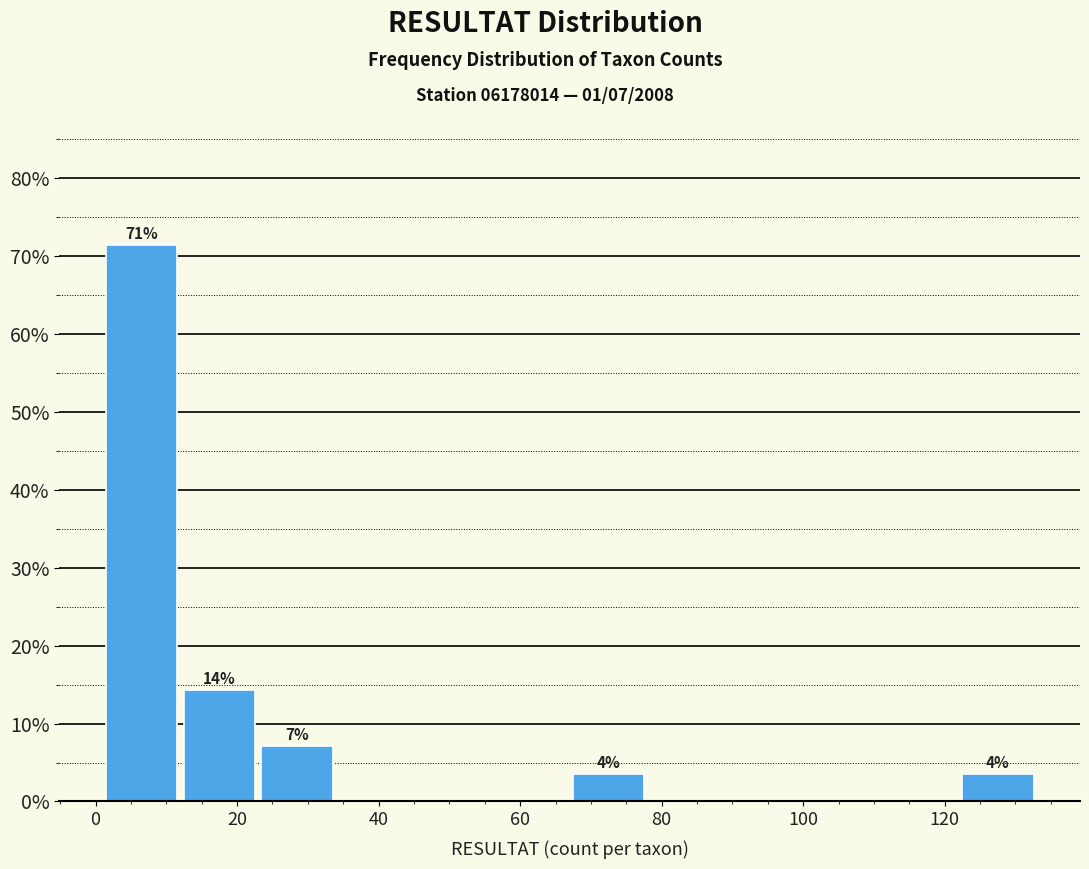

Over which range of the x-axis is the bar tallest?

1 to 12